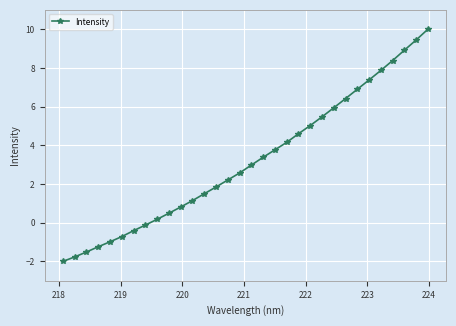

What is the value of the 19th point from the left?

3.8